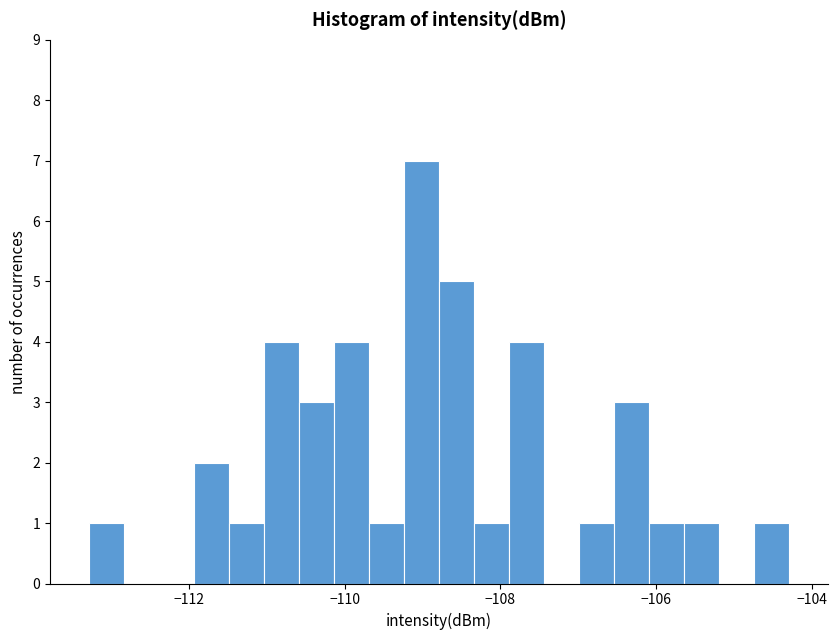

Around what value on the x-axis is the tallest bar? Give the approximate position of its centre, as read against the axis.

-109.0